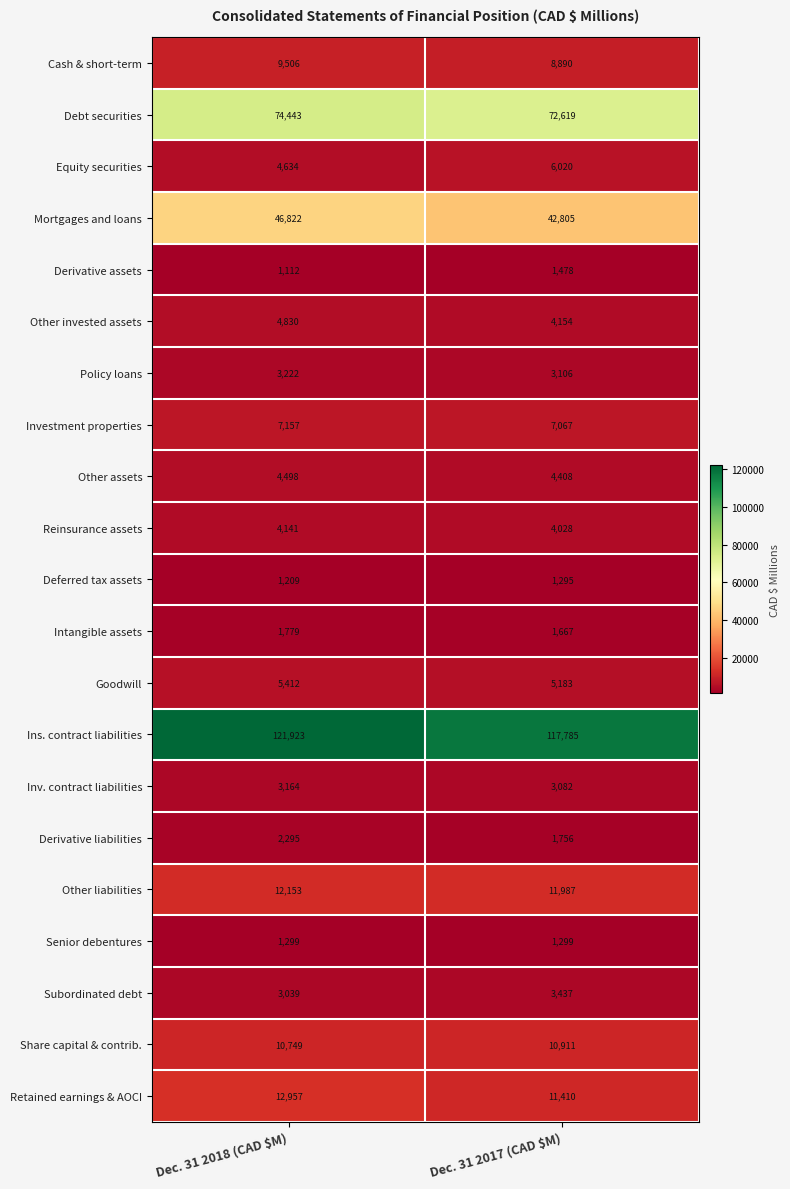

True or false: Inv. contract liabilities has a value of 5145 at Dec. 31 2018 (CAD $M).

False